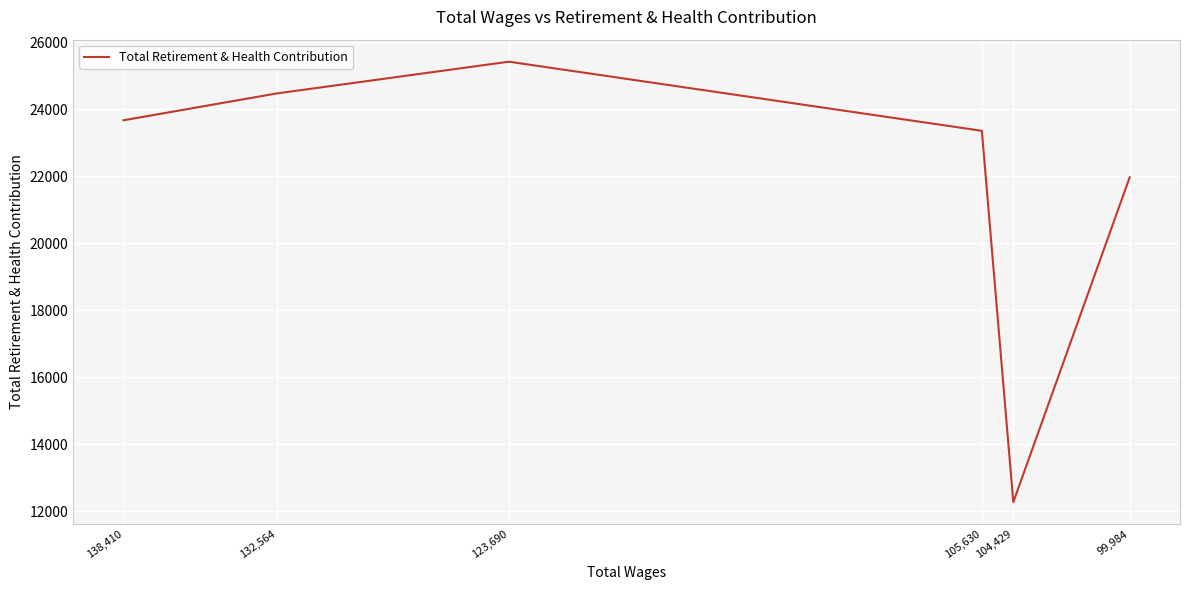

What is the label of the 3rd point from the right?

105,630